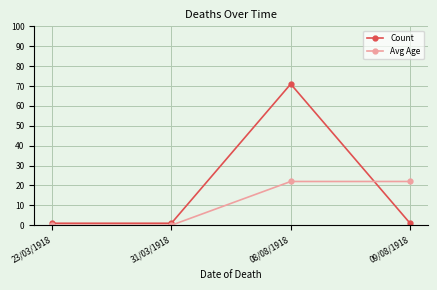

How many distinct data groups are displayed?

2